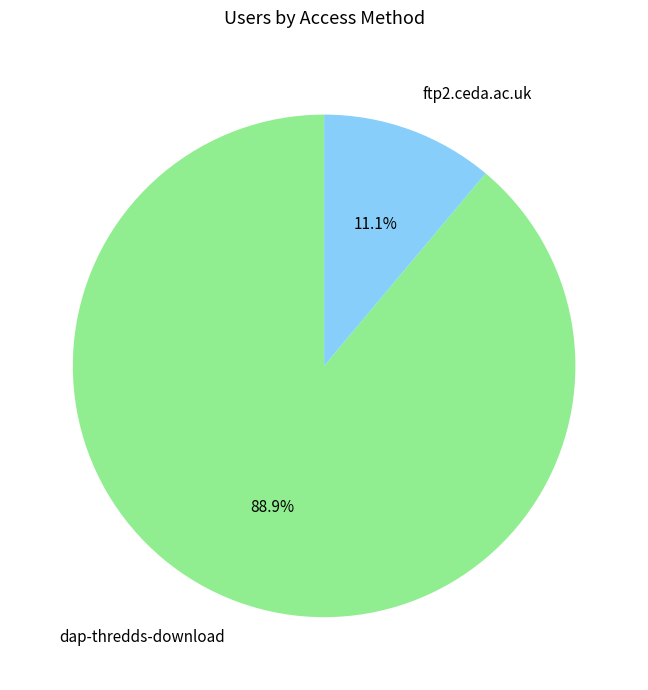

Rank the categories by value from lowest to highest.

ftp2.ceda.ac.uk, dap-thredds-download